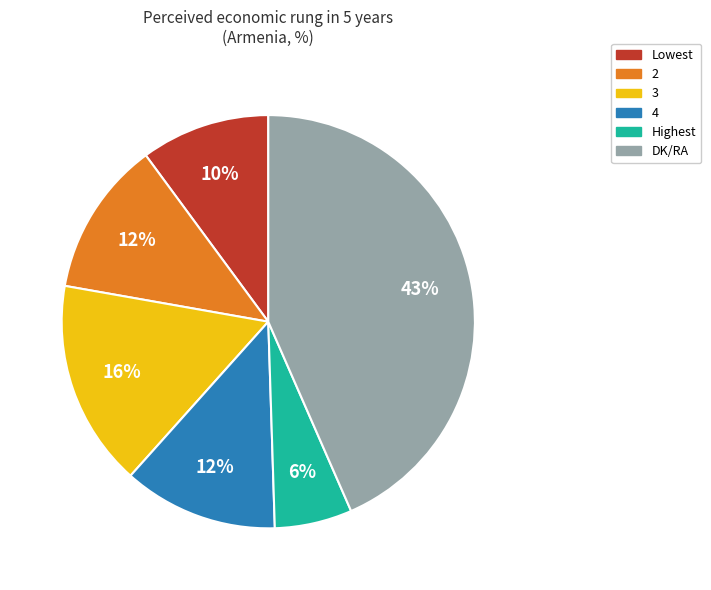

Is the sum of 3 and 2 greater than half?

No